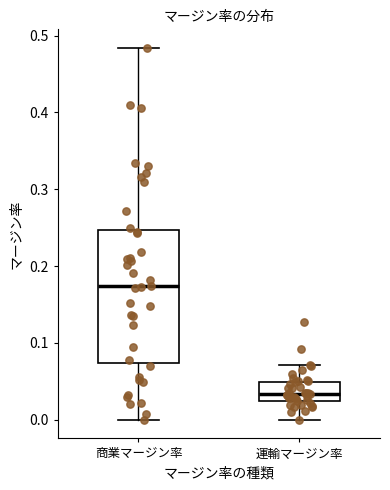

Reading left to right, read every box against the y-axis: the position of its median line, the range the box covers, and the ends of its whiskers. The values are not printed on the chart, so give them approximately, as read against the axis.

商業マージン率: median 0.17, box 0.07 to 0.25, whiskers 0.00 to 0.48
運輸マージン率: median 0.03, box 0.02 to 0.05, whiskers 0.00 to 0.07